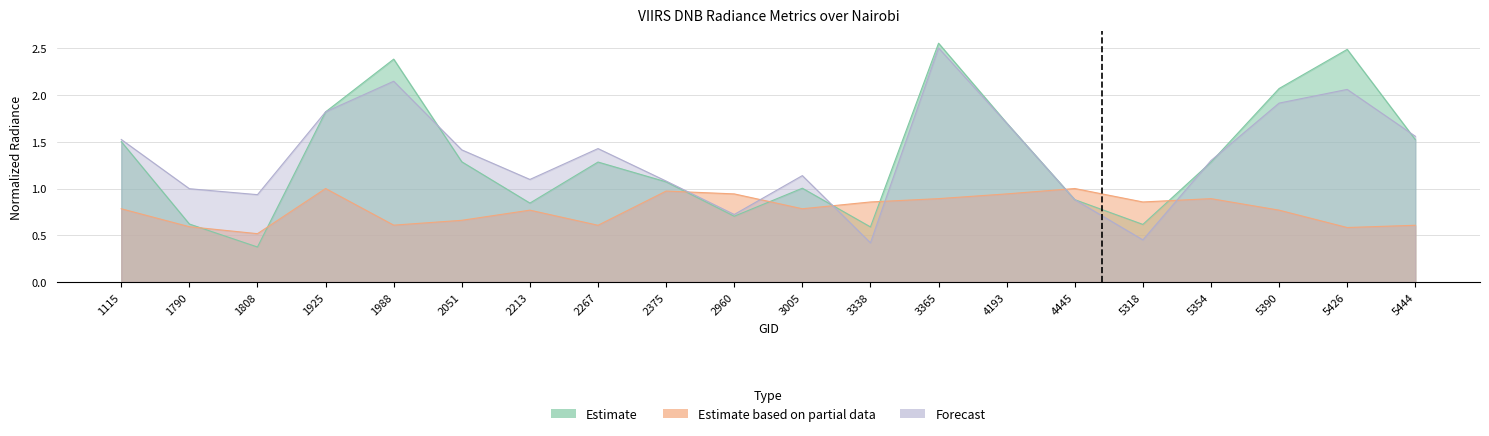

What is the average value of the adjust_mult_nadir_norm series?

0.8